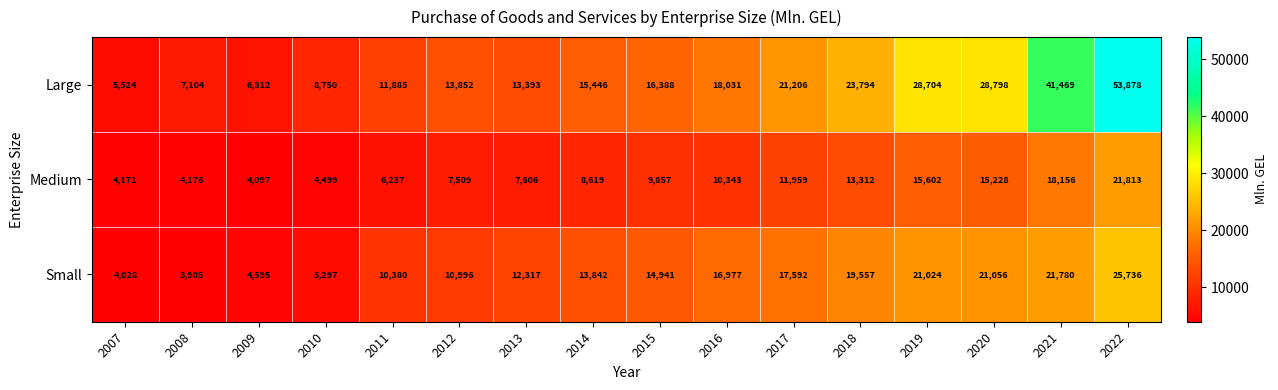

Where is Small nearest to the value 14820?

2015